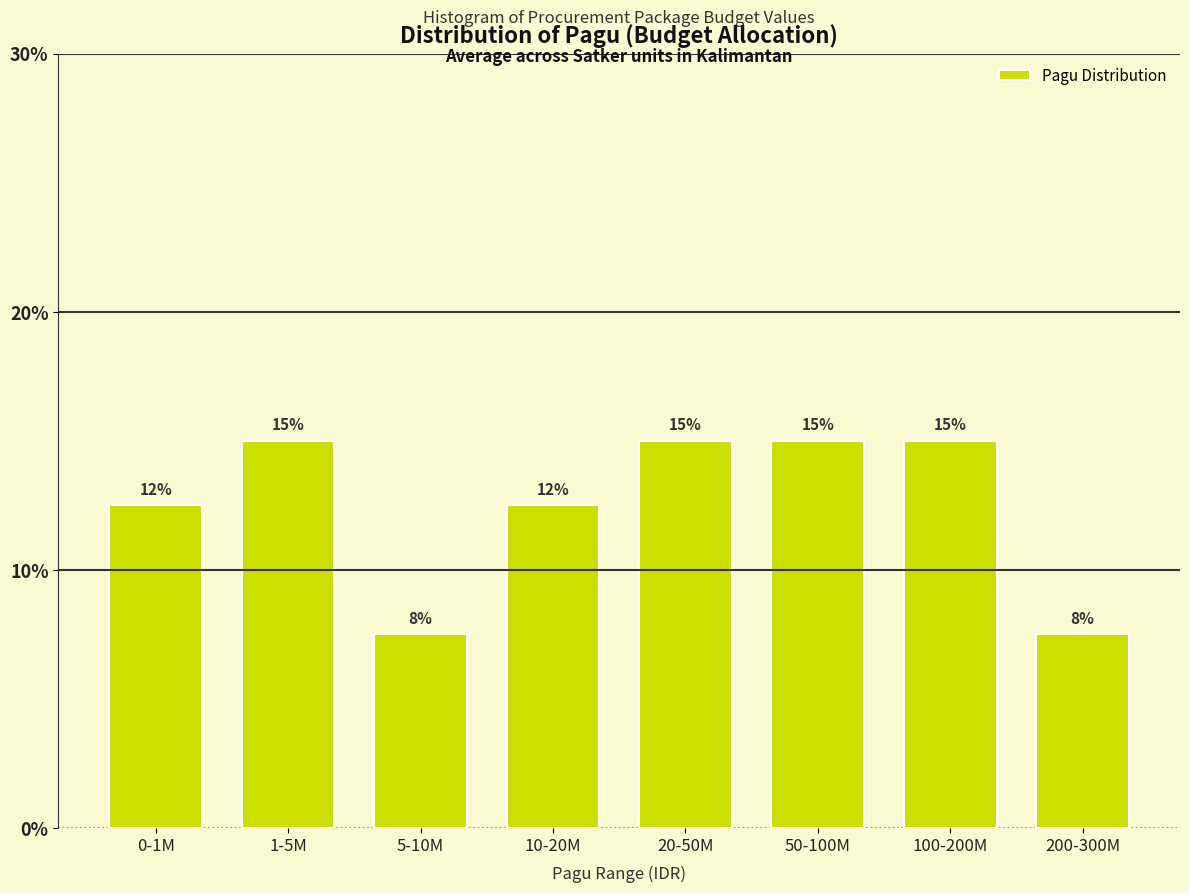

Which has a higher value, 10-20M or 5-10M?

10-20M